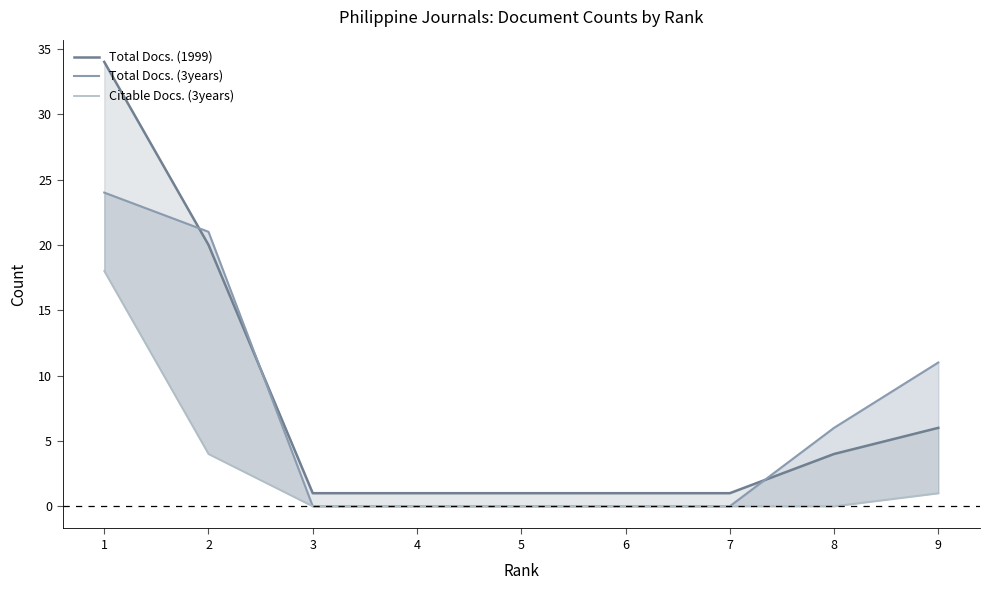

What is the difference between the highest and lowest values at 7?

1